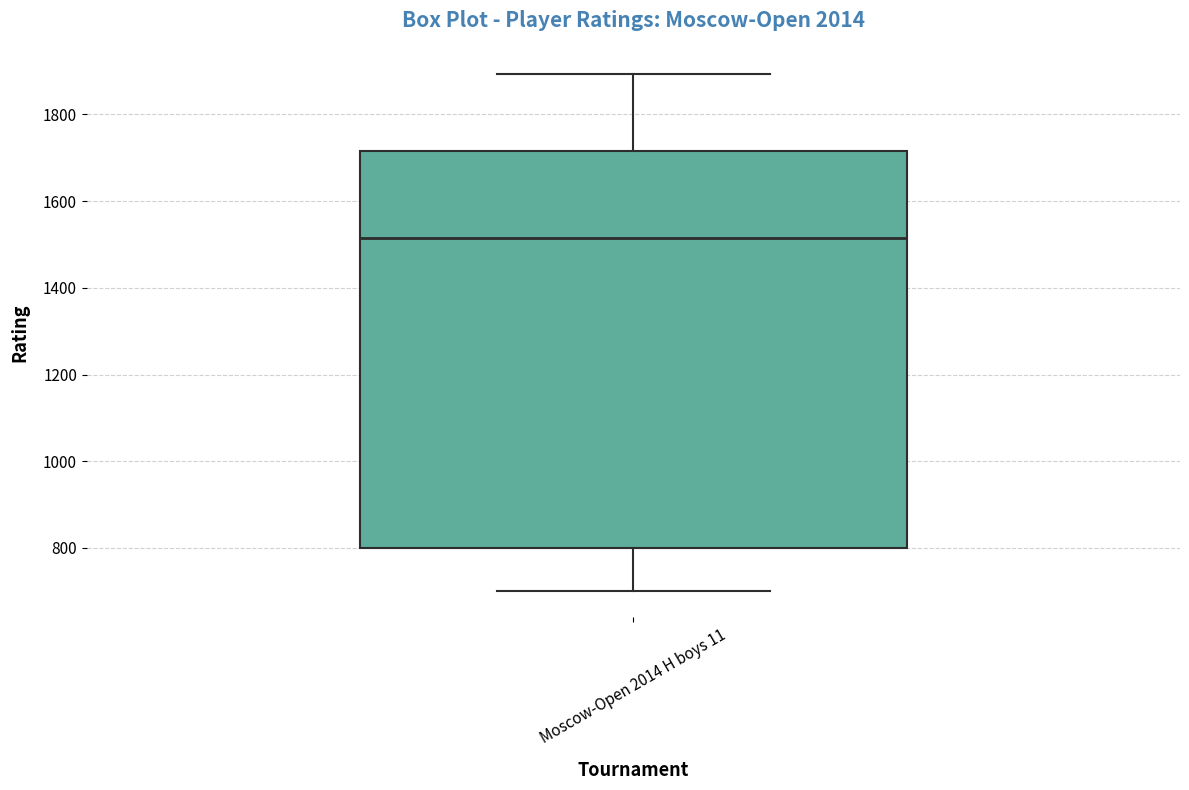

Read this box plot against the y-axis: the position of the median line, the range covered by the box, and the ends of both whiskers. The values are not printed on the chart, so give them approximately, as read against the axis.

median 1520, box 800 to 1720, whiskers 700 to 1900